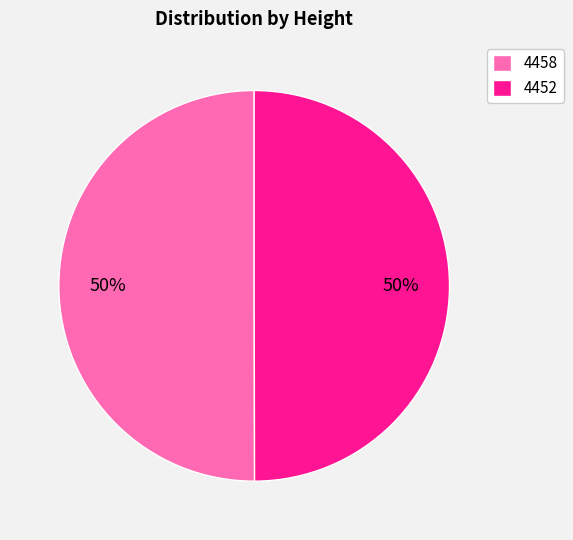

Approximately how many times larger is the value at 4458 compared to 4452?

1.0